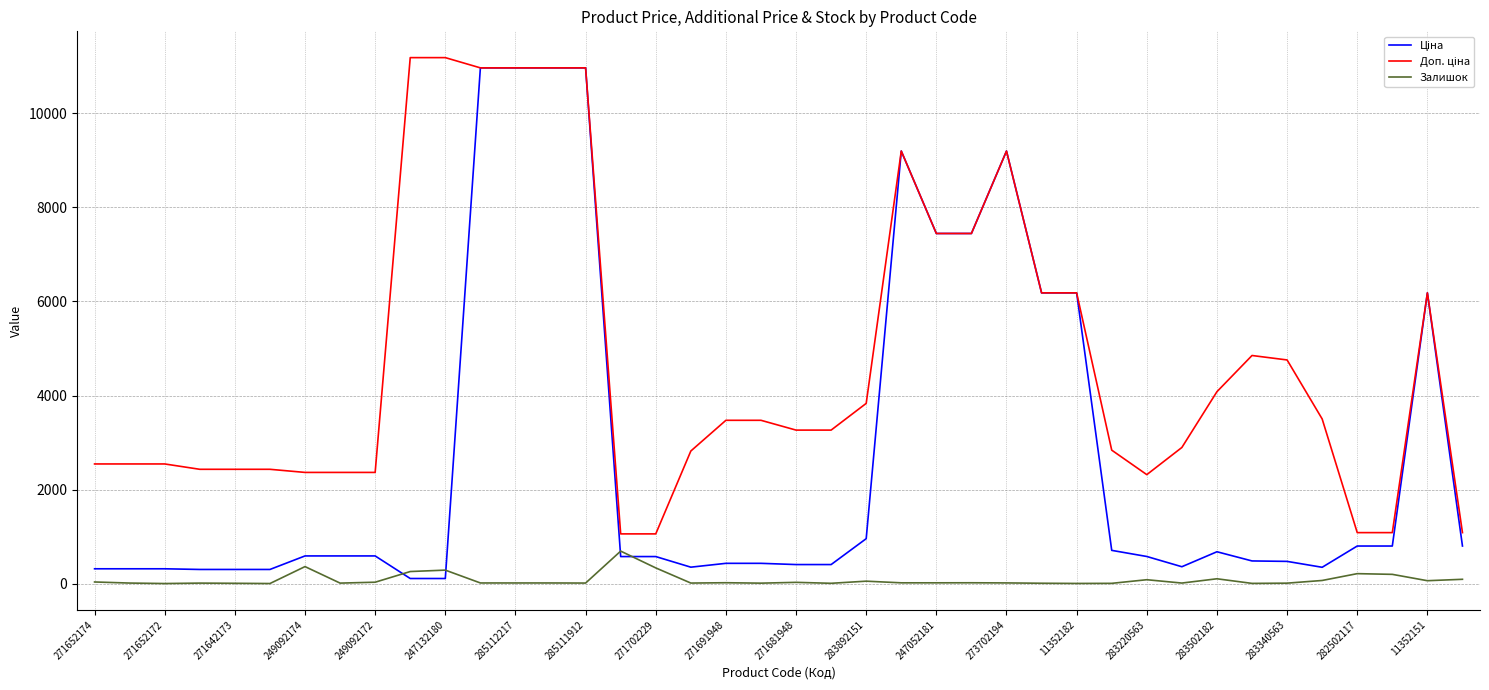

At which label does Залишок reach its minimum?

271652172